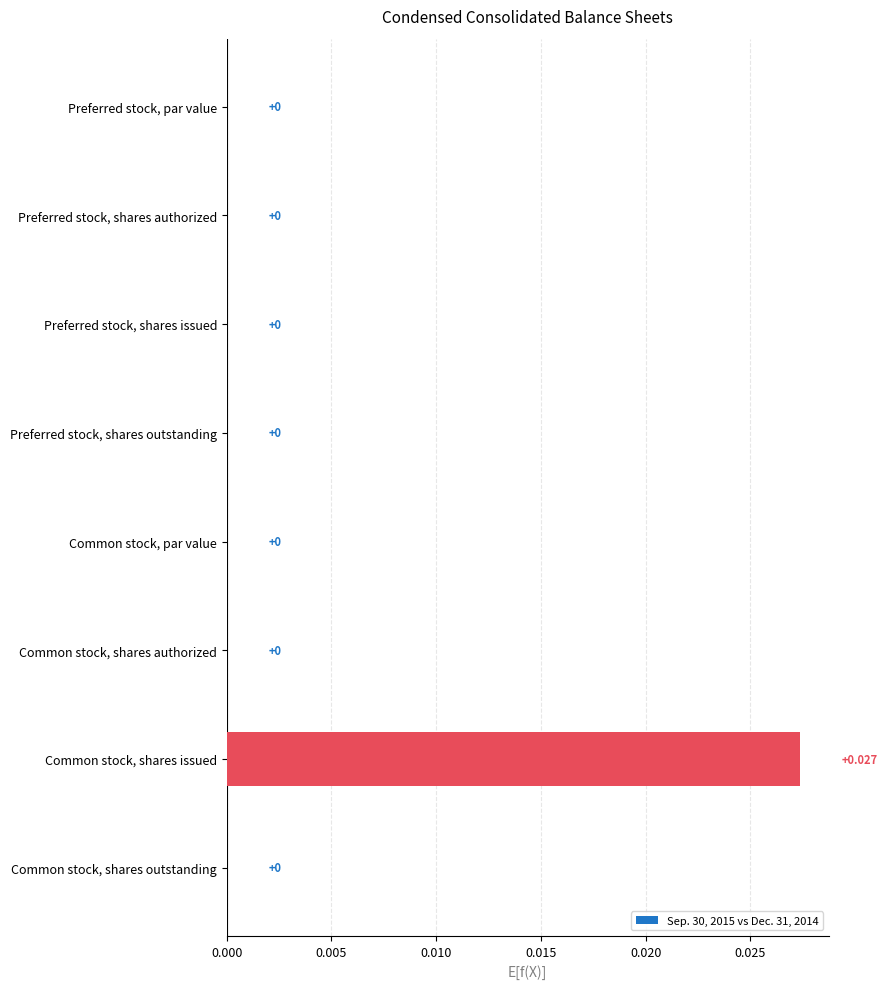

Which category has the highest value across all series?

Common stock, shares issued